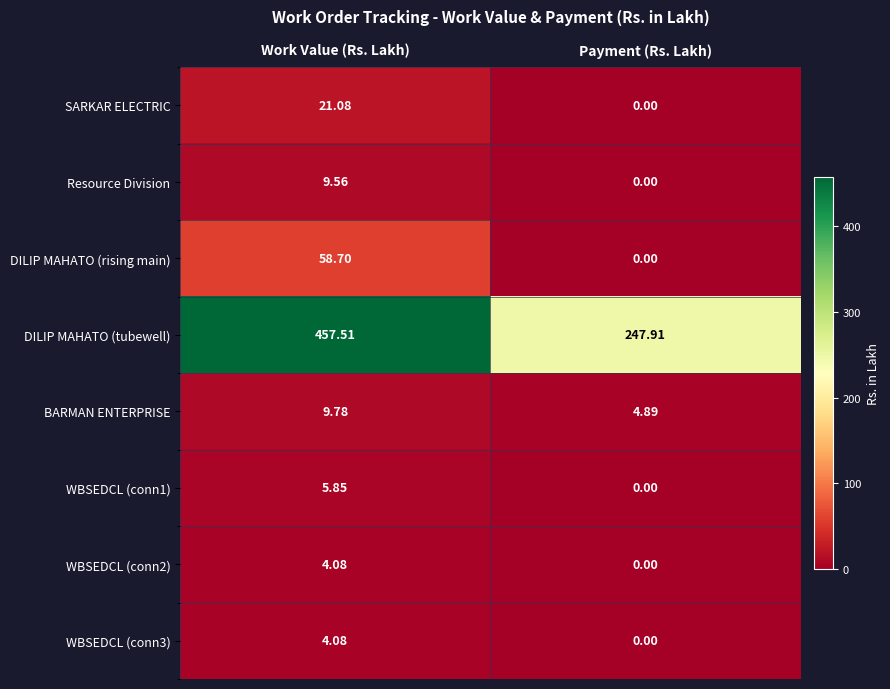

At which label is Resource Division closest to 4?

Payment (Rs. Lakh)